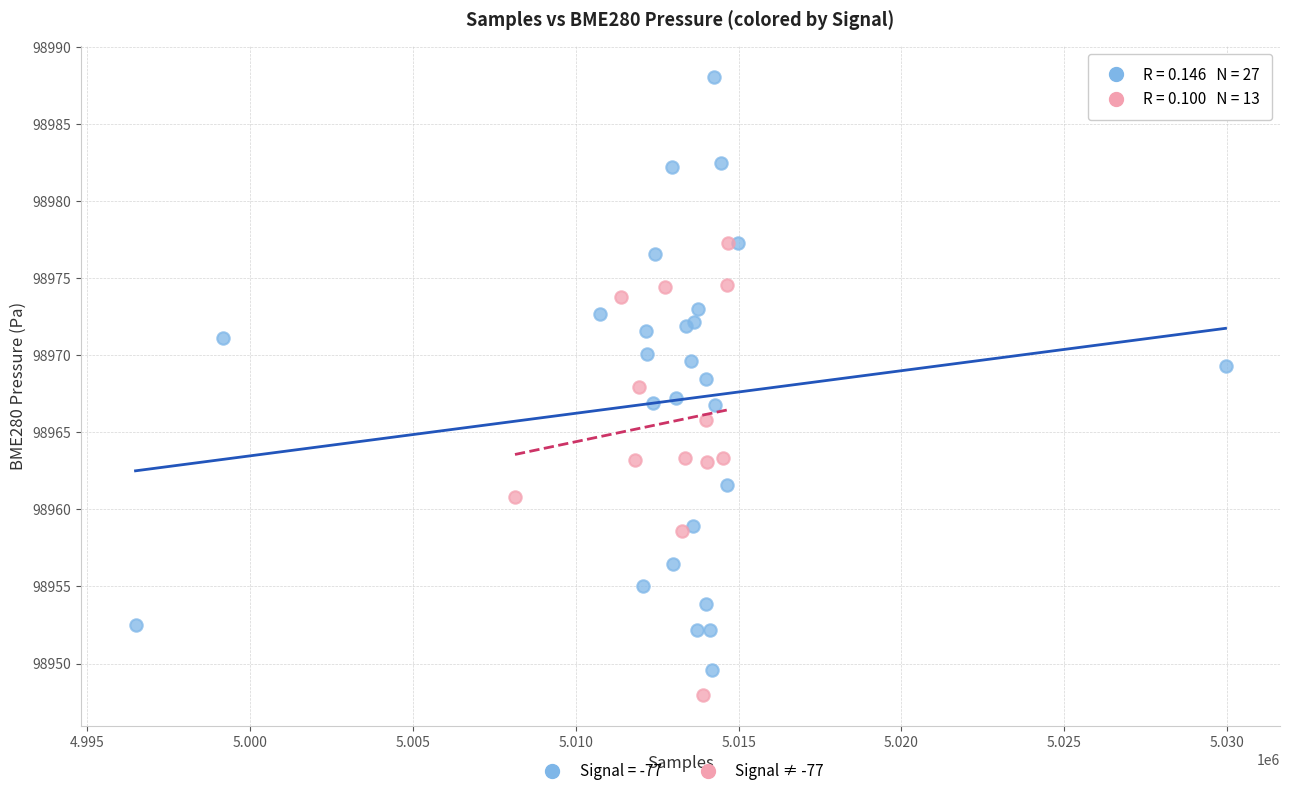

Which series has the largest Y range (max minus min)?

Signal = -77